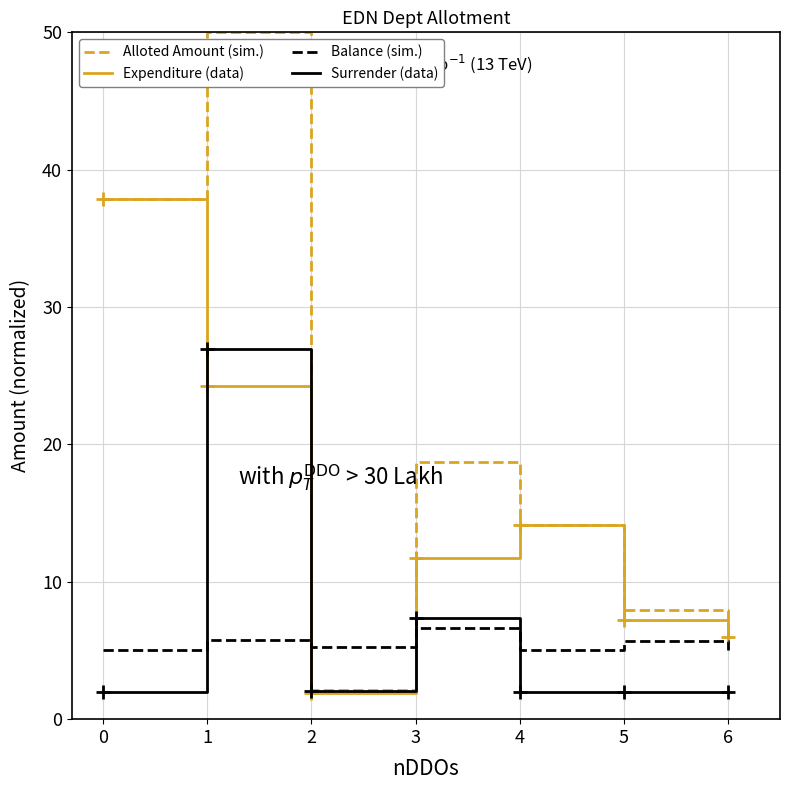

Is it true that Expenditure (data) equals 8.6 at 1?

False